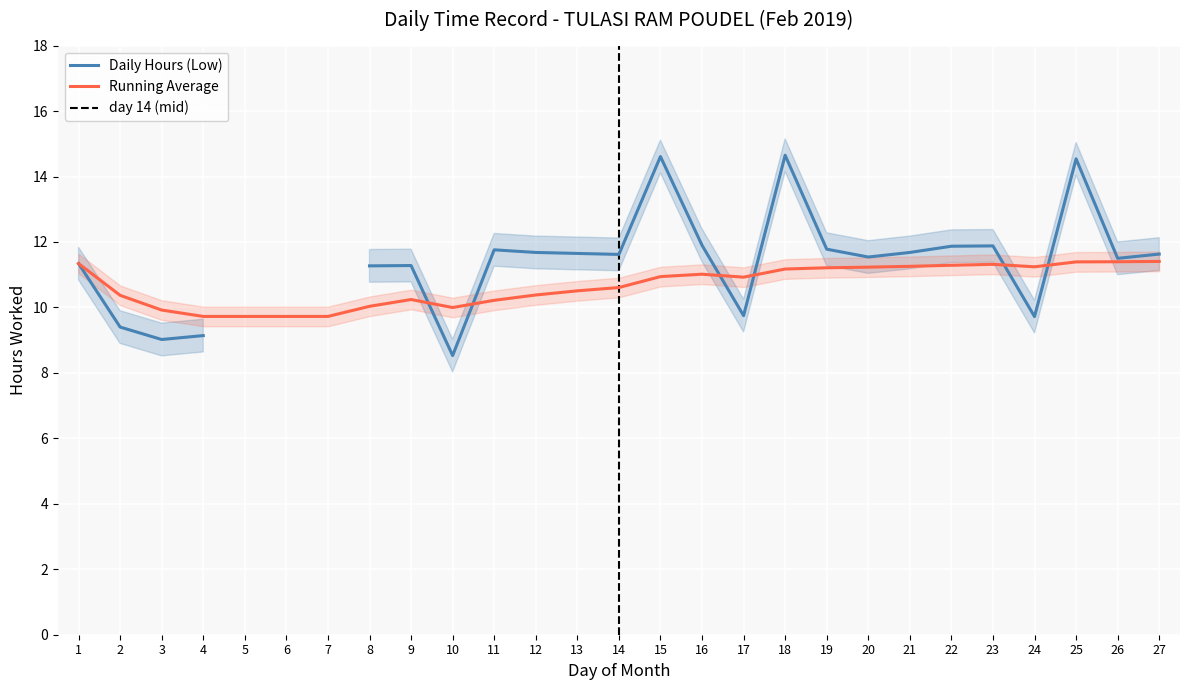

How many lines are shown in the chart?

2